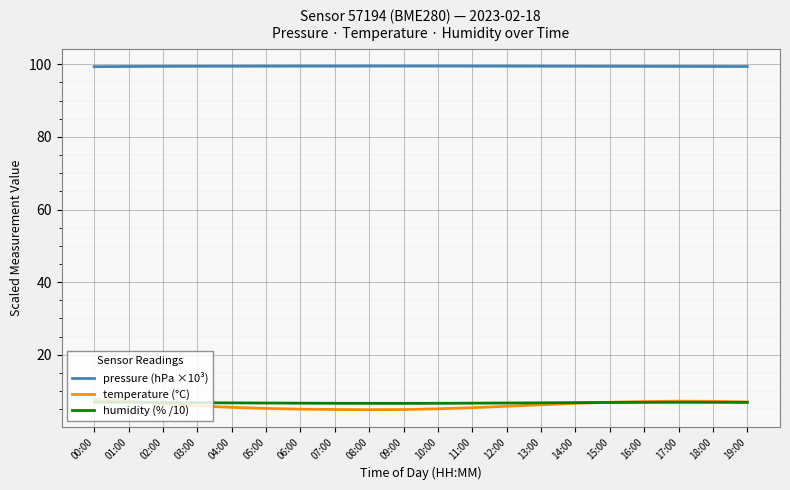

What is the sum of all pressure (hPa ×10³) values?

1989.2